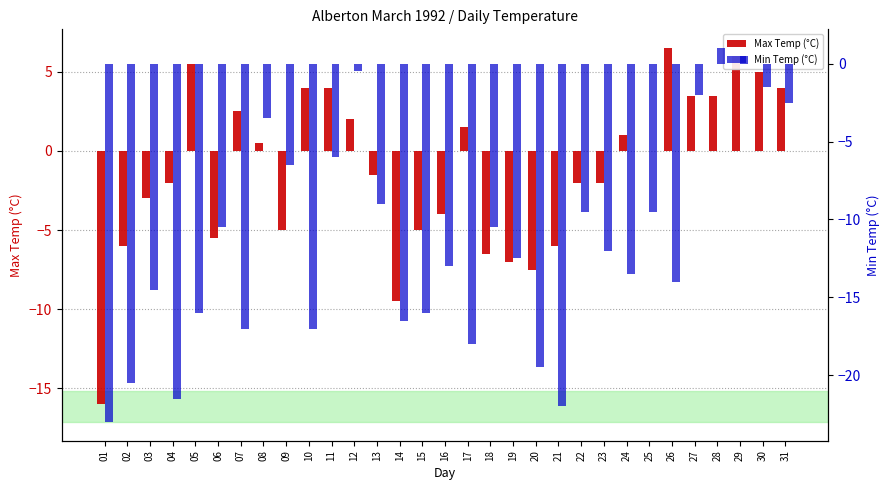

How many bars are there in total?

62